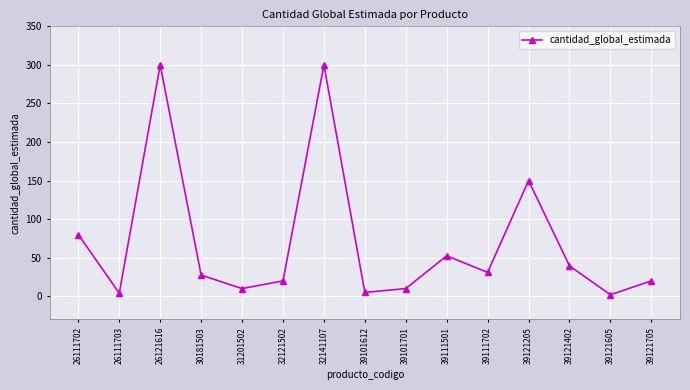

How many lines are shown in the chart?

1